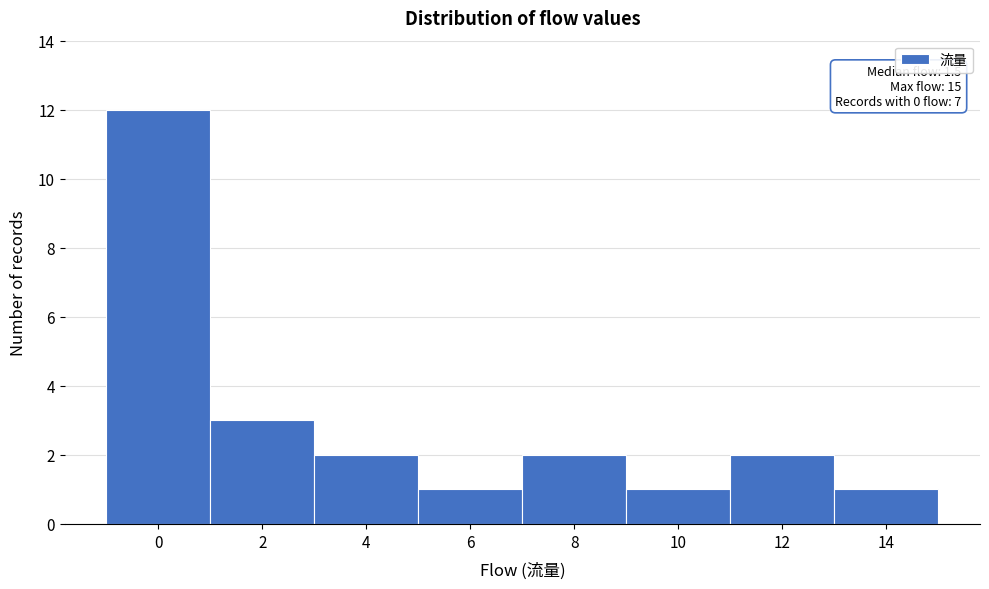

Reading left to right, list all the values displayed in this chart.

12	3	2	1	2	1	2	1